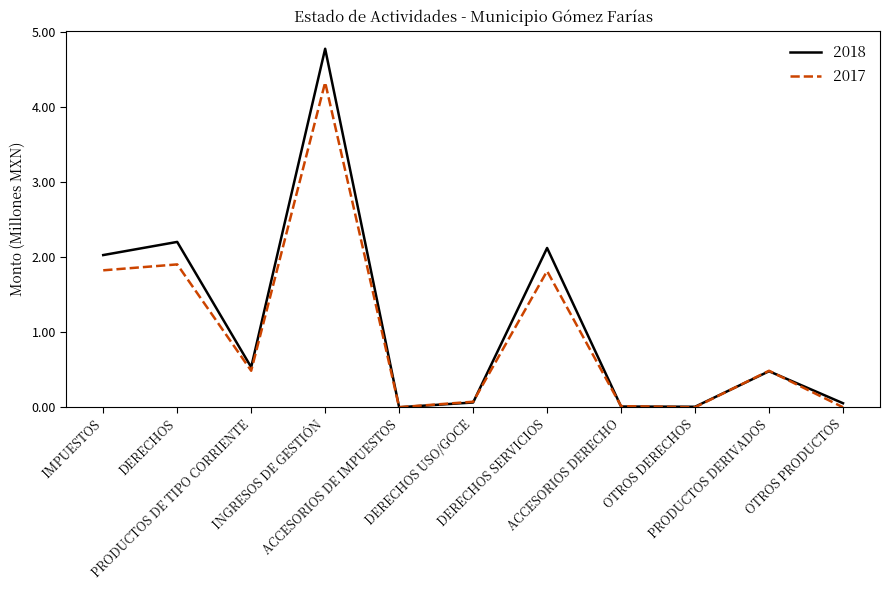

At how many categories does at least one series exceed 1?

4